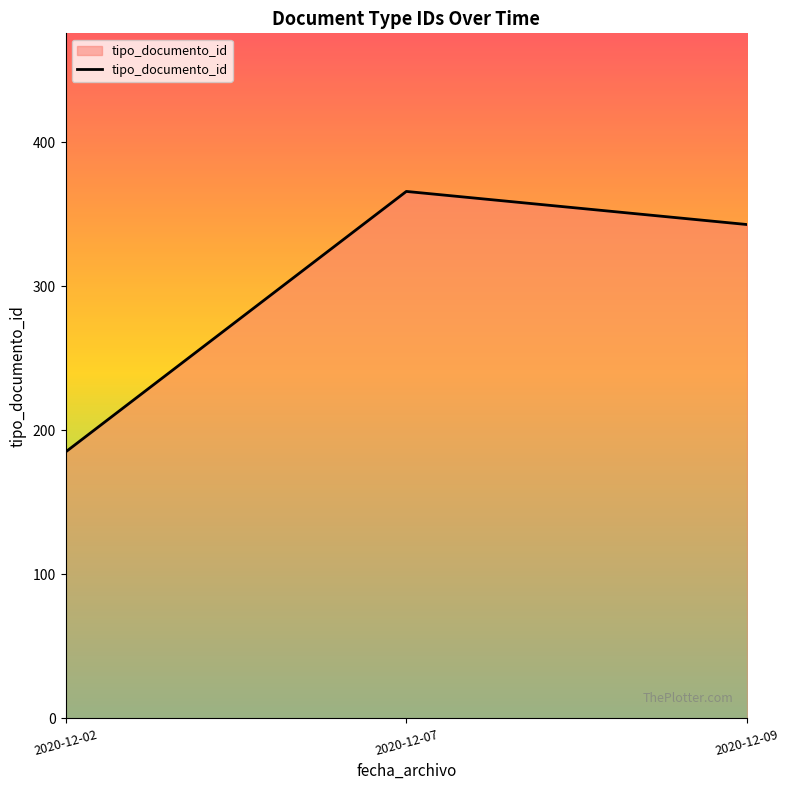

Rank the categories by value from highest to lowest.

2020-12-07, 2020-12-09, 2020-12-02